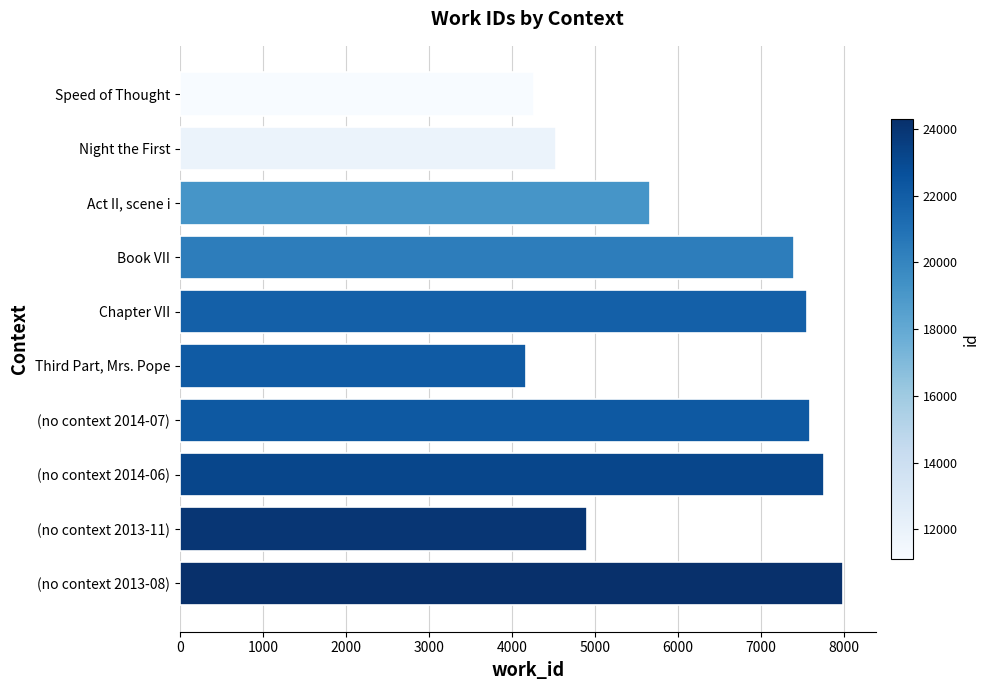

How many distinct data groups are displayed?

1